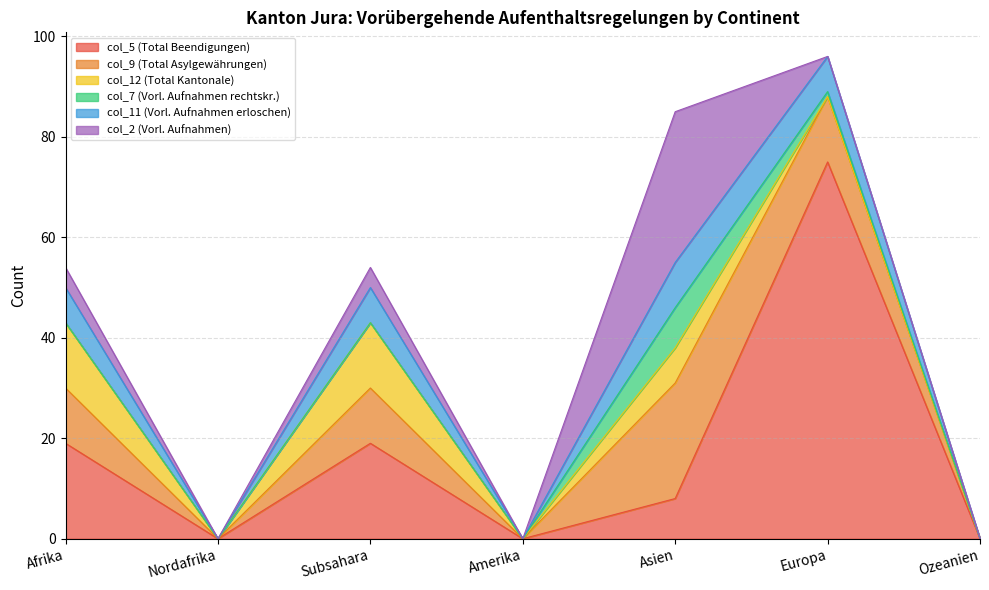

True or false: col_7 (Vorl. Aufnahmen rechtskr.) and col_11 (Vorl. Aufnahmen erloschen) cross at least once.

False